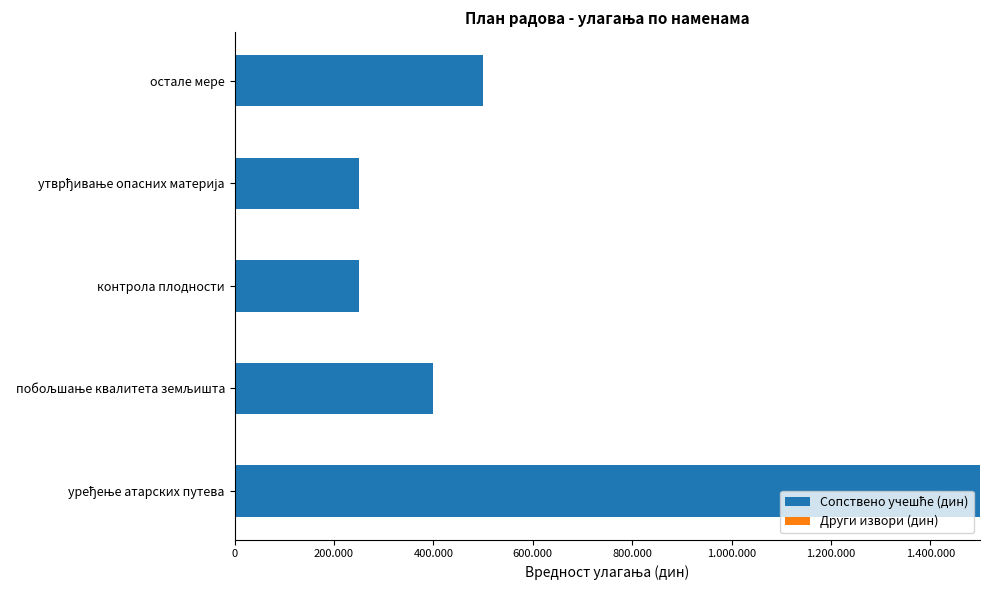

Does the chart contain any negative values?

No